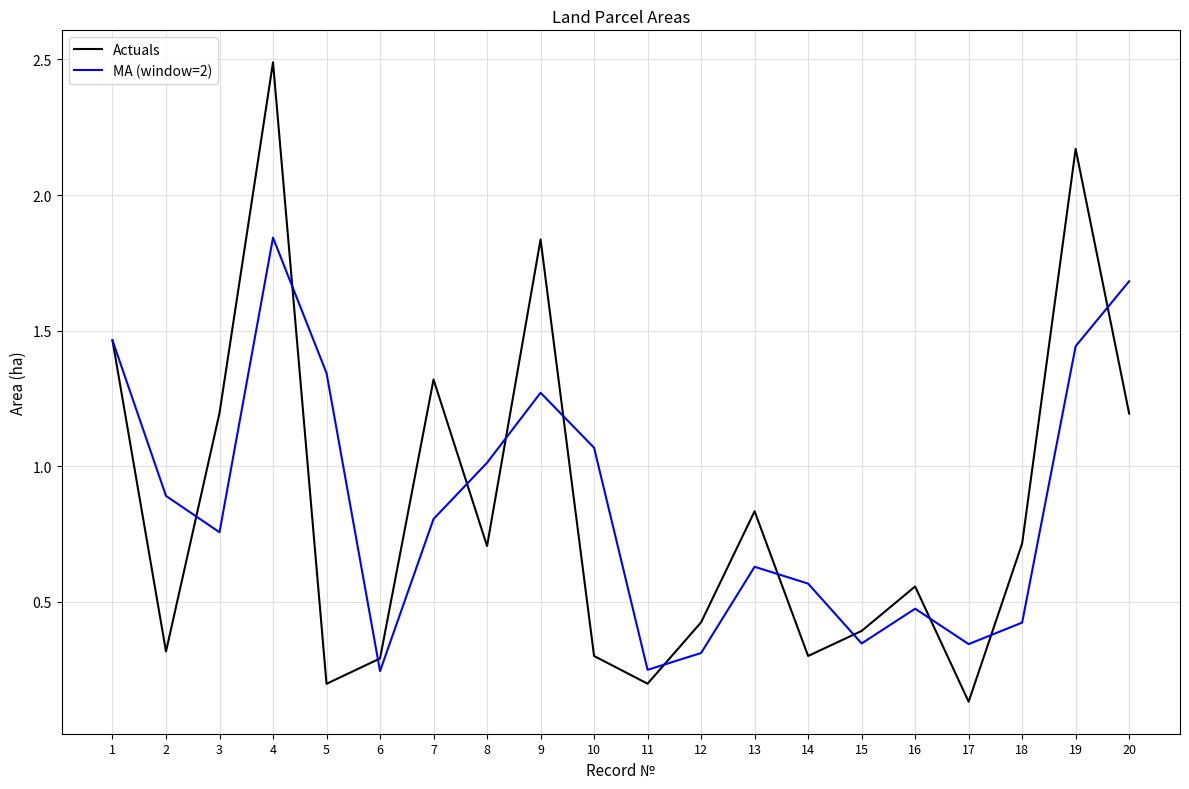

What is the difference between the maximum and minimum values in the Actuals series?

2.4